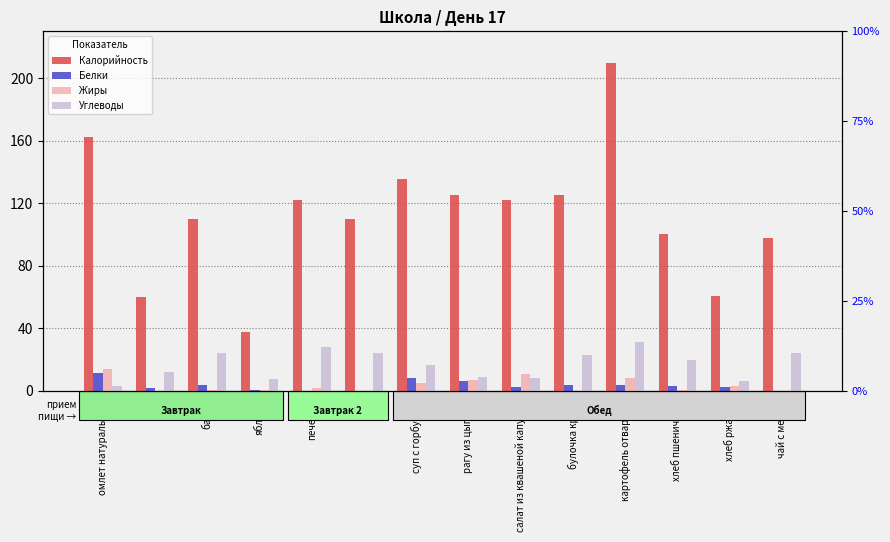

Reading left to right, transcribe all the data shown in this chart.

Калорийность: 162.4	60.0	110.0	37.6	122.0	110.0	135.5	125.0	122.0	125.0	210.0	100.5	61.0	98.0
Белки: 11.5	2.0	4.0	0.3	0.0	0.2	8.0	6.2	2.4	4.0	4.0	3.4	2.7	0.2
Жиры: 13.9	0.0	0.5	0.3	2.0	0.0	4.8	7.1	10.9	0.0	8.0	0.7	3.0	0.0
Углеводы: 3.5	12.0	24.6	7.8	28.0	24.0	16.8	8.9	8.1	23.0	31.6	19.9	6.5	24.1